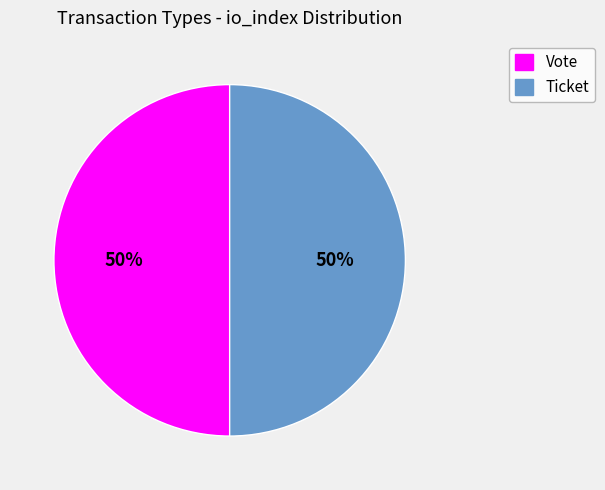

What percentage is the Vote slice, to the nearest percent?

50%